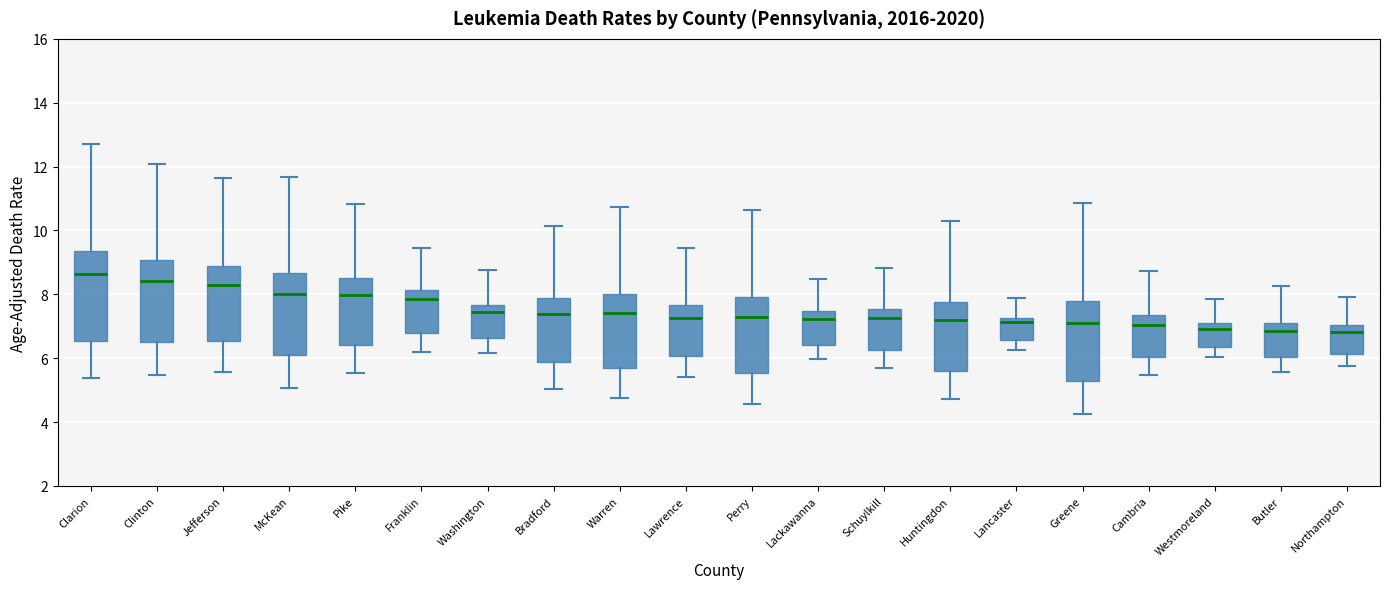

Where does the lower whisker of the box for Bradford end on the y-axis? The values are not printed on the chart, so give them approximately, as read against the axis.

5.0